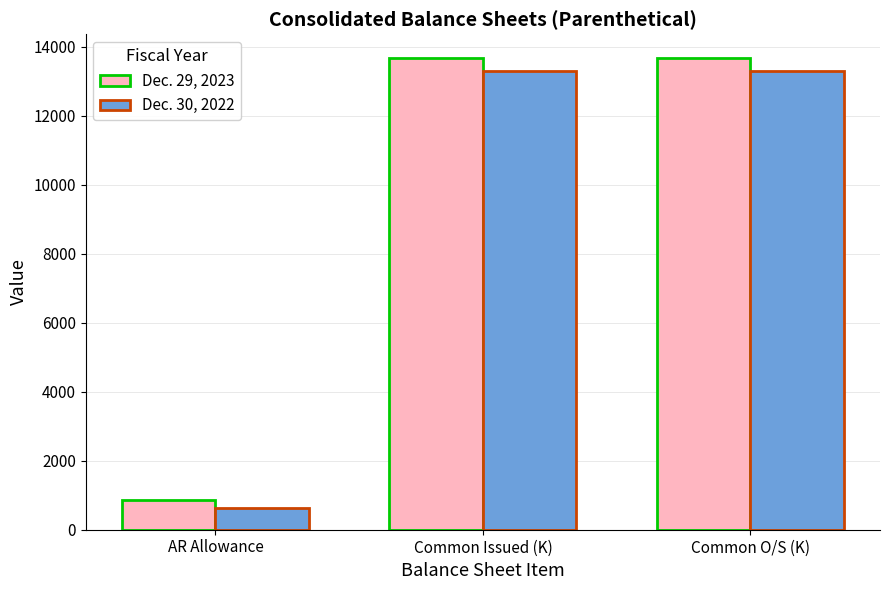

What is the spread (max minus min) of values at Common O/S (K)?

386